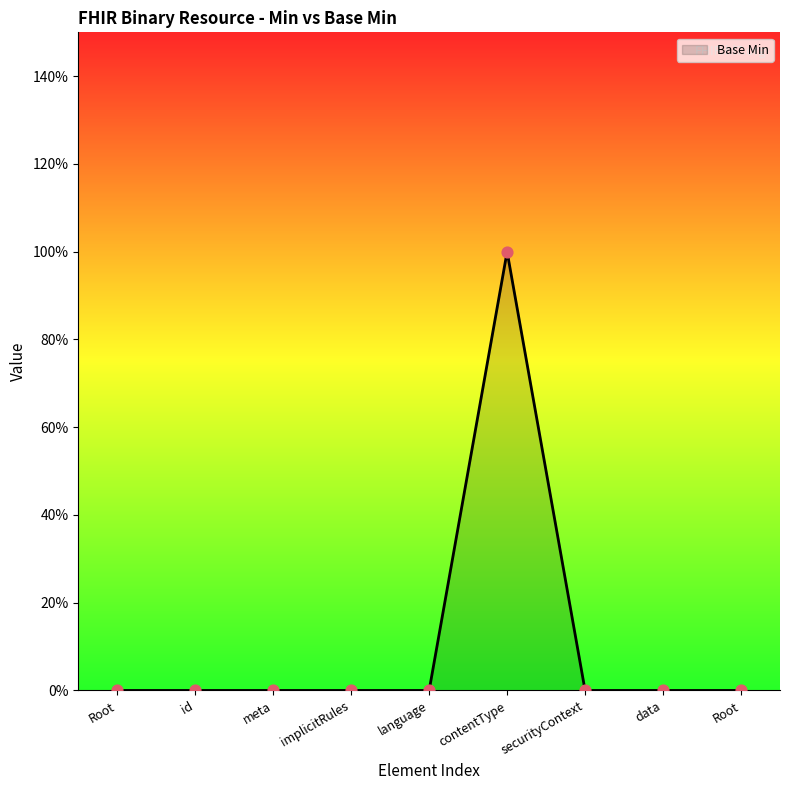

Between meta and Root, which is larger?

meta